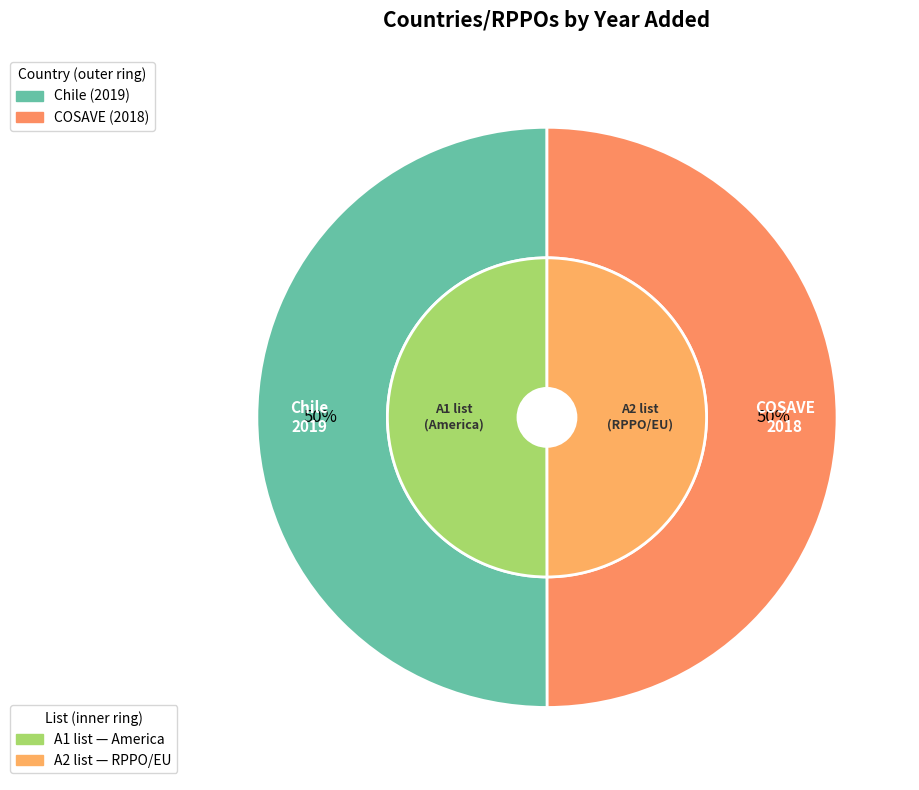

Is it true that COSAVE is 56% of the pie?

False